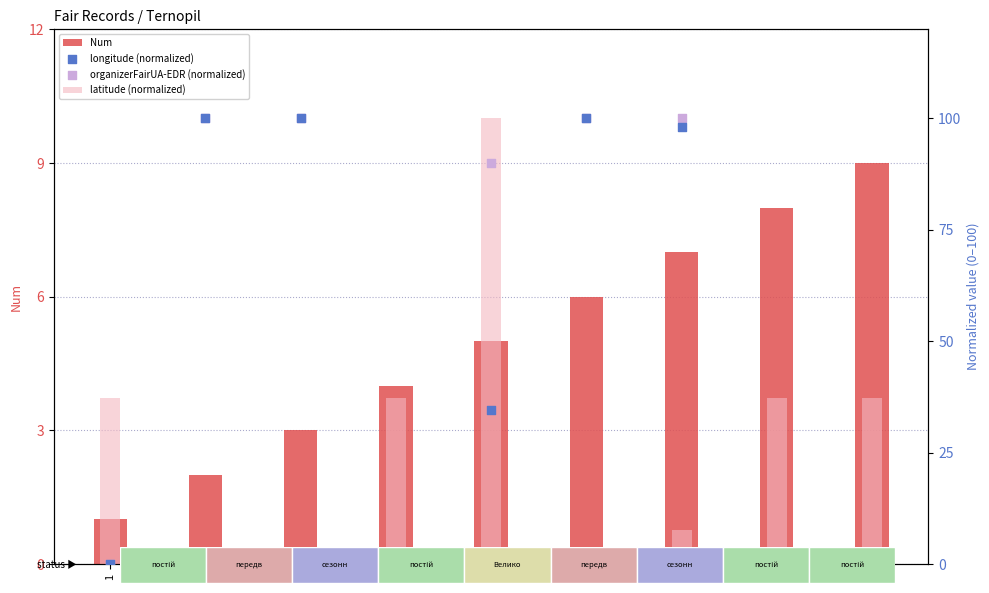

What are all the series names shown in the legend?

Num, latitude (normalized), longitude (normalized), organizerFairUA-EDR (normalized)